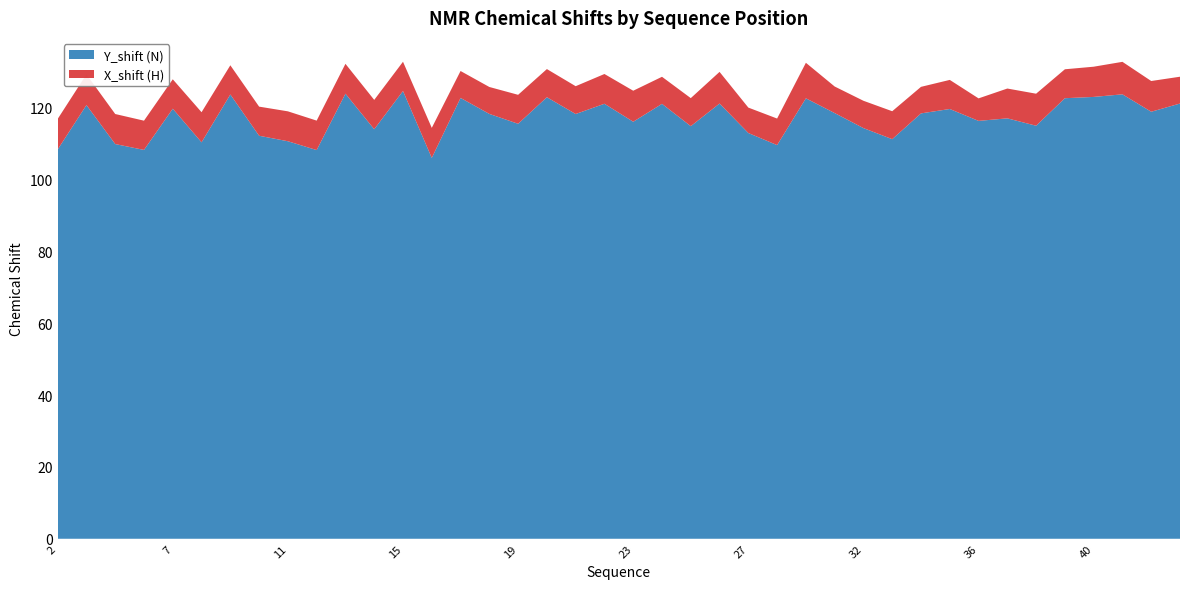

Reading left to right, list all the values displayed in this chart.

Y_shift: 2=108.4	4=120.8	5=110.0	6=108.3	7=119.8	8=110.4	9=123.8	10=112.3	11=110.7	12=108.3	13=124.0	14=114.1	15=124.7	16=106.1	17=122.8	18=118.3	19=115.6	20=123.0	21=118.3	22=121.2	23=116.2	24=121.2	25=114.9	26=121.2	27=113.0	28=109.7	29=122.7	31=118.6	32=114.4	33=111.3	34=118.5	35=119.7	36=116.4	37=117.1	38=115.1	39=122.7	40=123.1	41=123.8	42=119.0	43=121.2
X_shift: 2=8.5	4=8.6	5=8.4	6=8.1	7=8.2	8=8.4	9=8.1	10=8.1	11=8.3	12=8.2	13=8.3	14=8.2	15=8.2	16=8.4	17=7.5	18=7.5	19=8.1	20=7.8	21=7.8	22=8.3	23=8.6	24=7.5	25=7.8	26=8.8	27=7.1	28=7.4	29=9.9	31=7.4	32=7.6	33=7.8	34=7.4	35=8.1	36=6.3	37=8.3	38=8.9	39=8.1	40=8.4	41=9.1	42=8.6	43=7.5